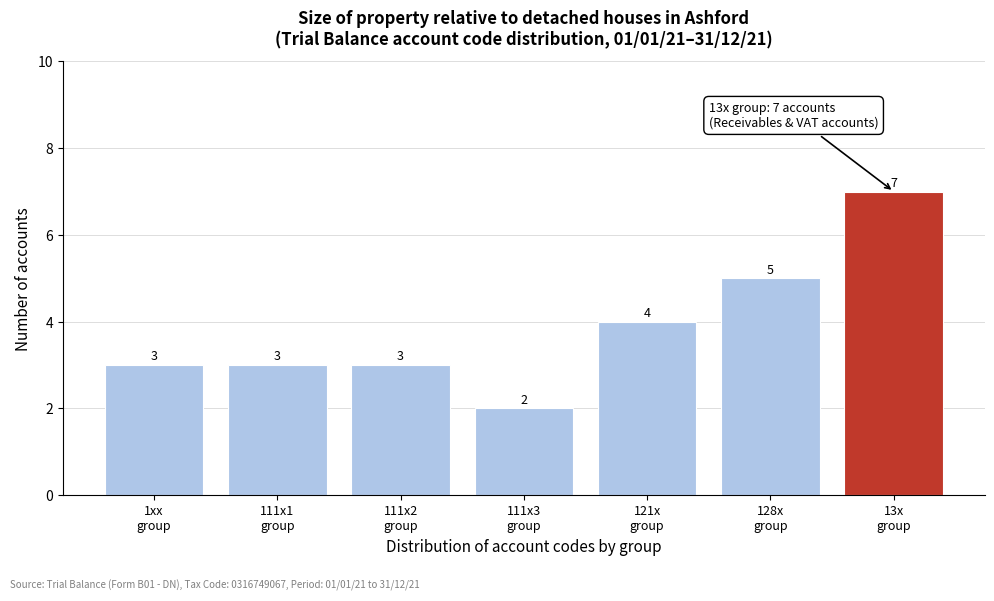

Reading left to right, what are all the values shown in this chart?

3	3	3	2	4	5	7